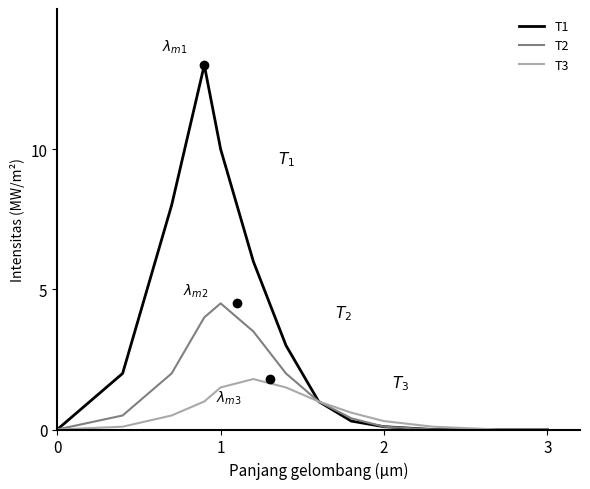

In T1, how many points are higher than both neighbors (excluding endpoints)?

1